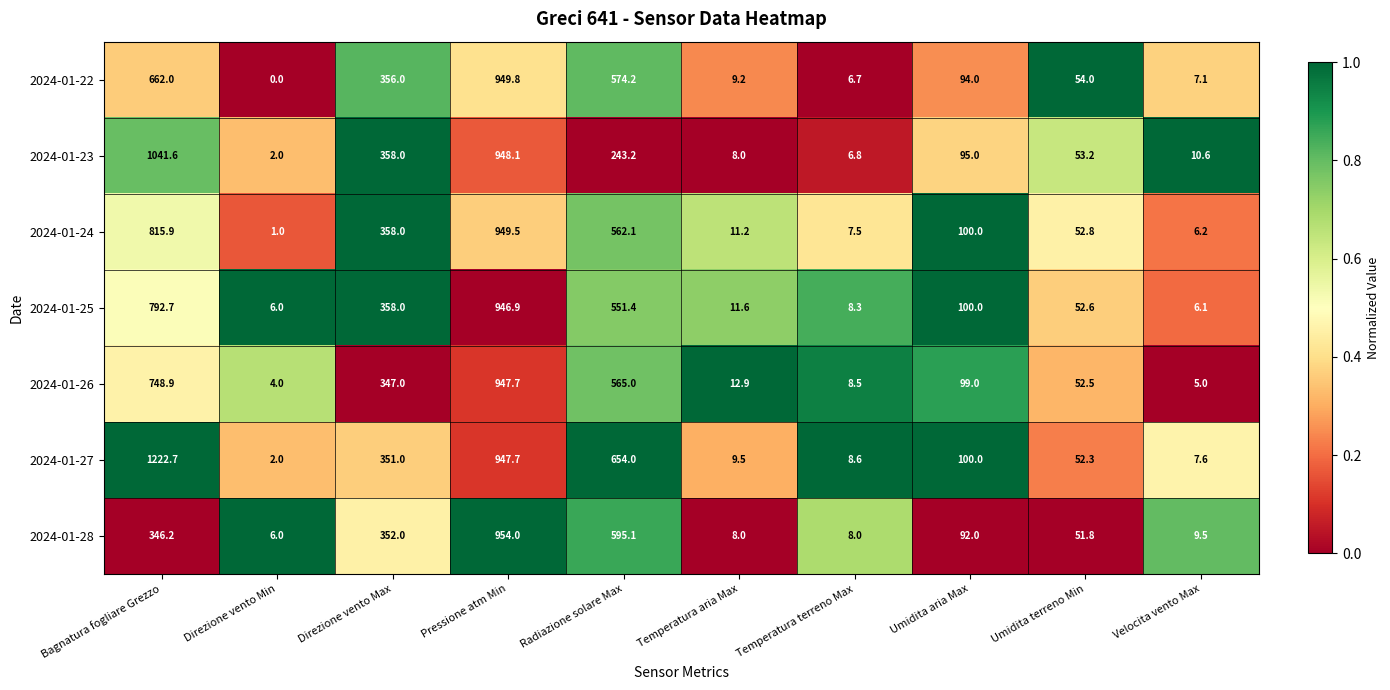

Between Bagnatura fogliare Grezzo and Umidita terreno Min, which series saw the biggest shift?

2024-01-27